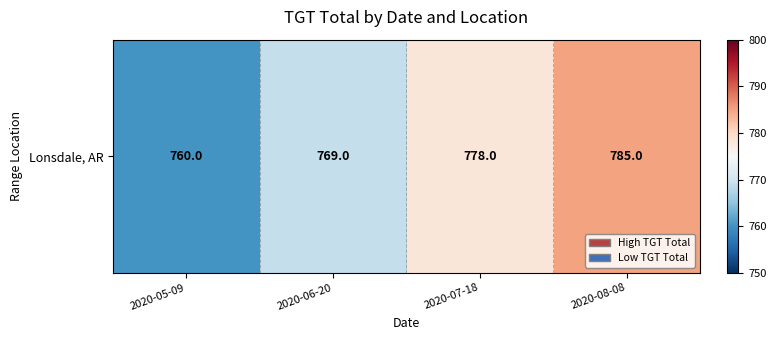

True or false: the data shows 769.0 at 2020-06-20.

True